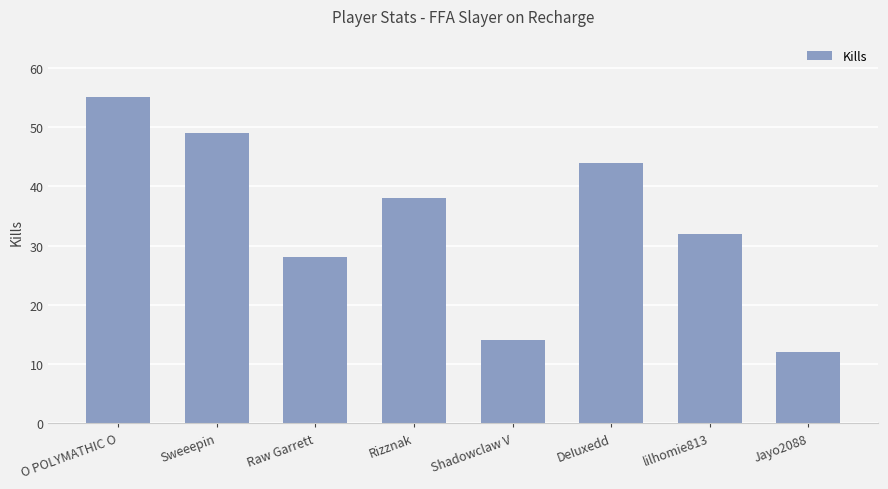

The value at DeIuxedd is 26. True or false?

False